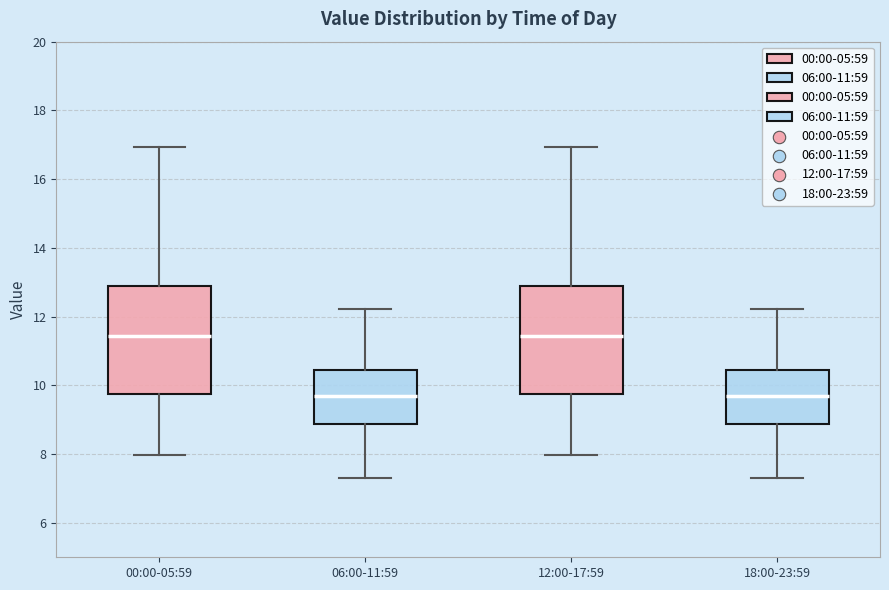

Reading left to right, transcribe this box plot: for each box, give where its median line is, the range the box spans, and where its two whiskers end, as read against the y-axis. The values are not printed on the chart, so give them approximately, as read against the axis.

00:00-05:59: median 11.4, box 9.8 to 12.8, whiskers 8.0 to 17.0
06:00-11:59: median 9.6, box 8.8 to 10.4, whiskers 7.4 to 12.2
12:00-17:59: median 11.4, box 9.8 to 12.8, whiskers 8.0 to 17.0
18:00-23:59: median 9.6, box 8.8 to 10.4, whiskers 7.4 to 12.2